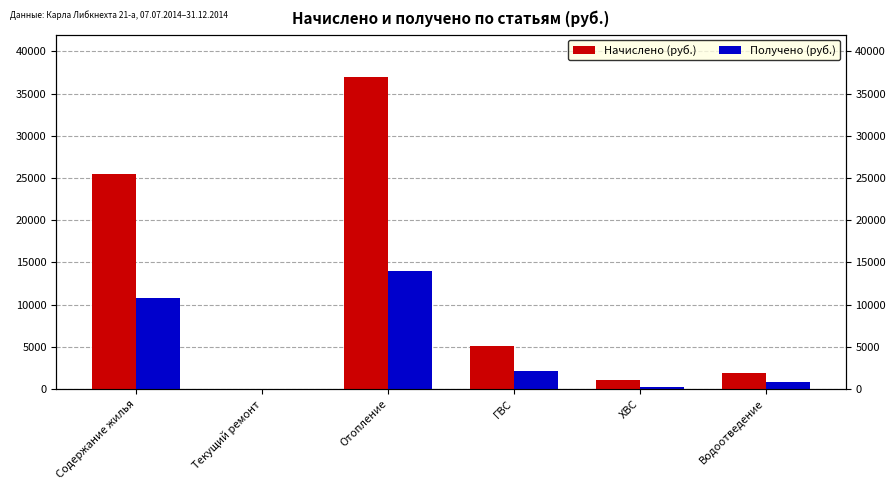

Which category has the highest value in the Получено (руб.) series?

Отопление